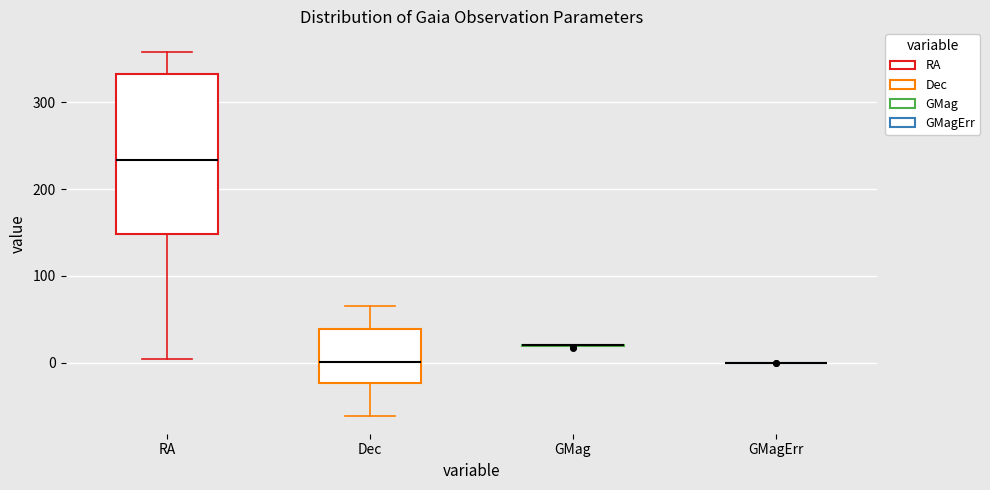

Where is the lower edge of the box for RA on the y-axis? The values are not printed on the chart, so give them approximately, as read against the axis.

150